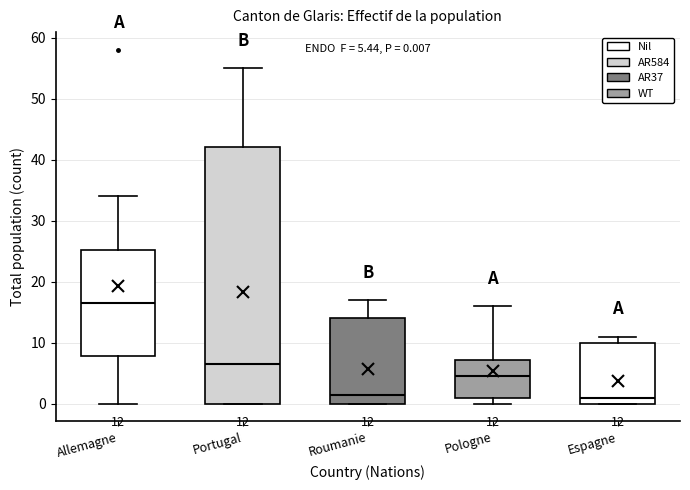

Which box is the tallest, from its lower edge to its upper edge?

Portugal